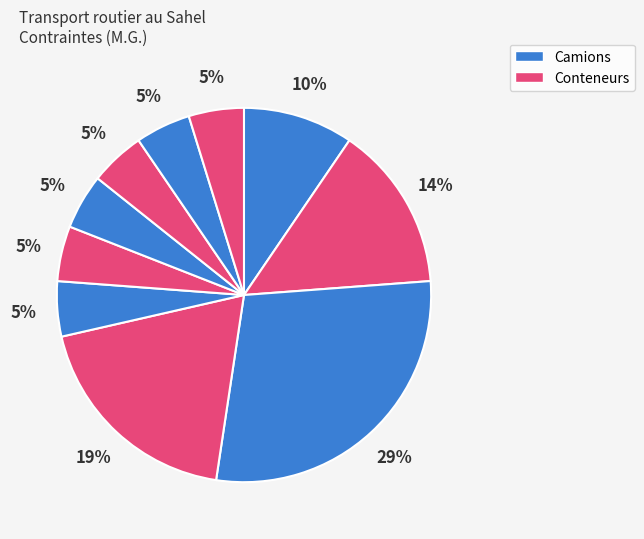

How many slices are in this pie chart?

10